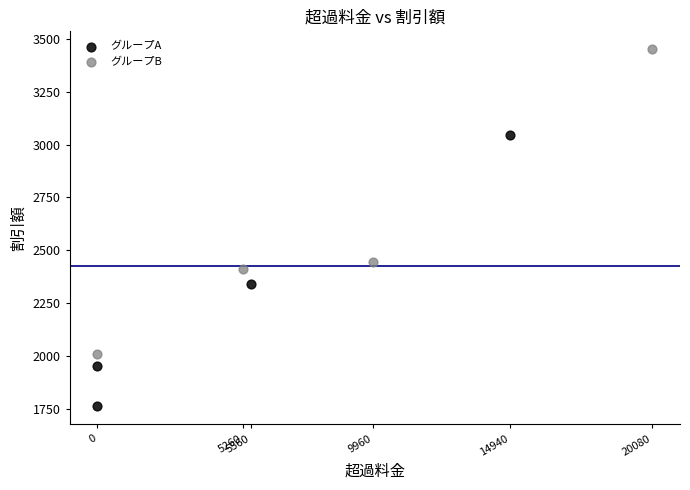

Which series contains the lowest Y value?

グループA